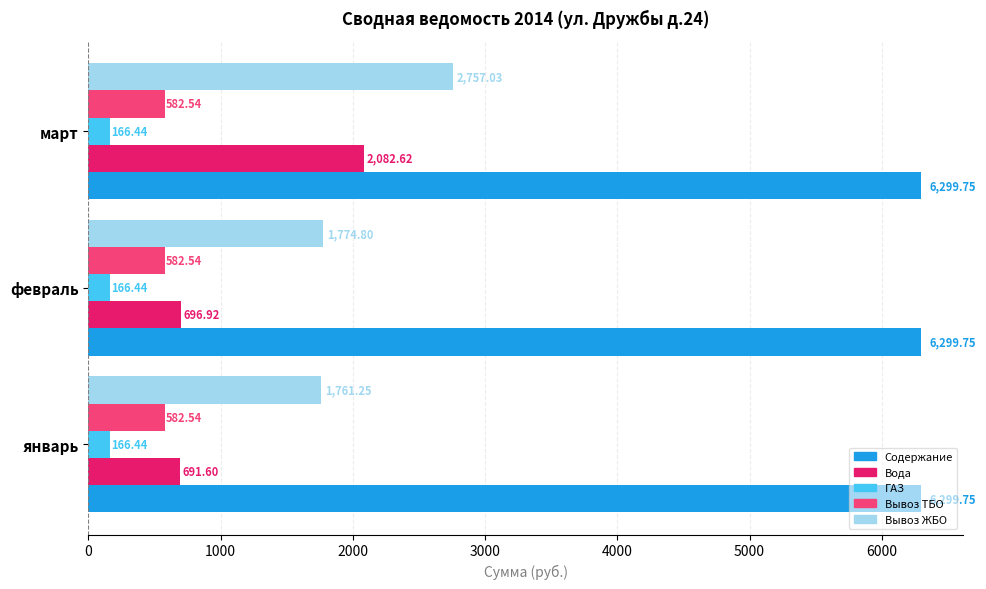

What are all the series names shown in the legend?

Содержание, Вода, ГАЗ, Вывоз ТБО, Вывоз ЖБО